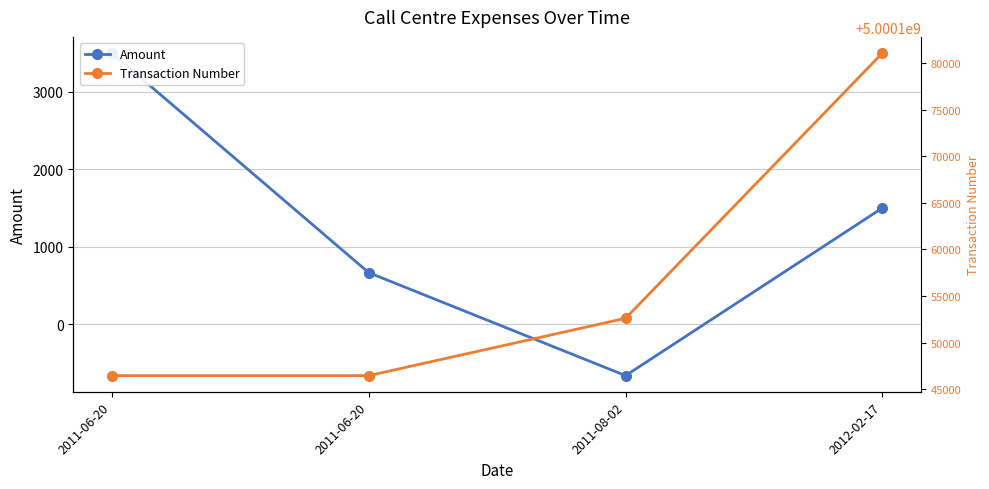

At which label does Amount reach its peak?

2011-06-20